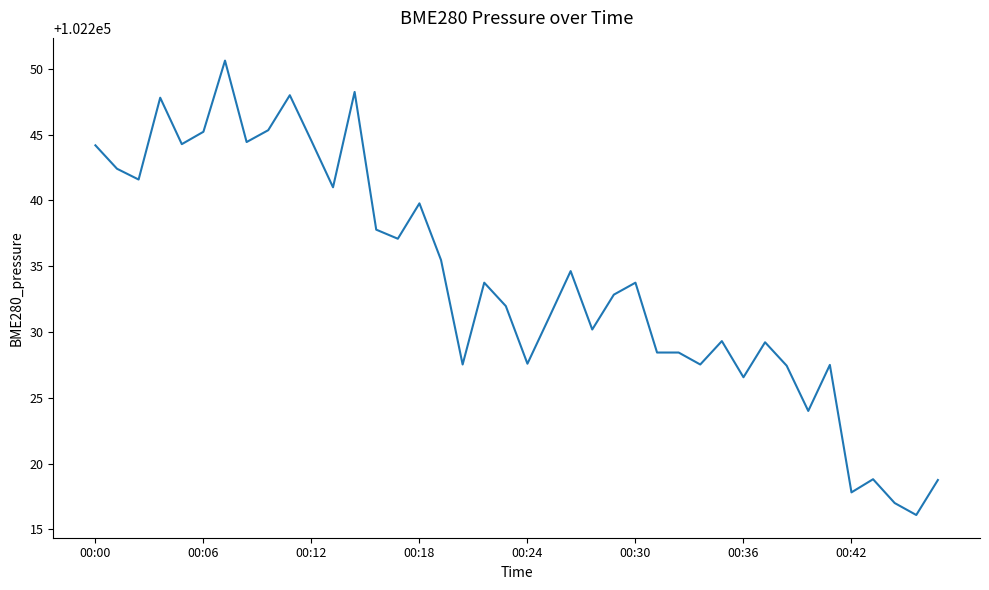

Count the number of categories in the chart.

40